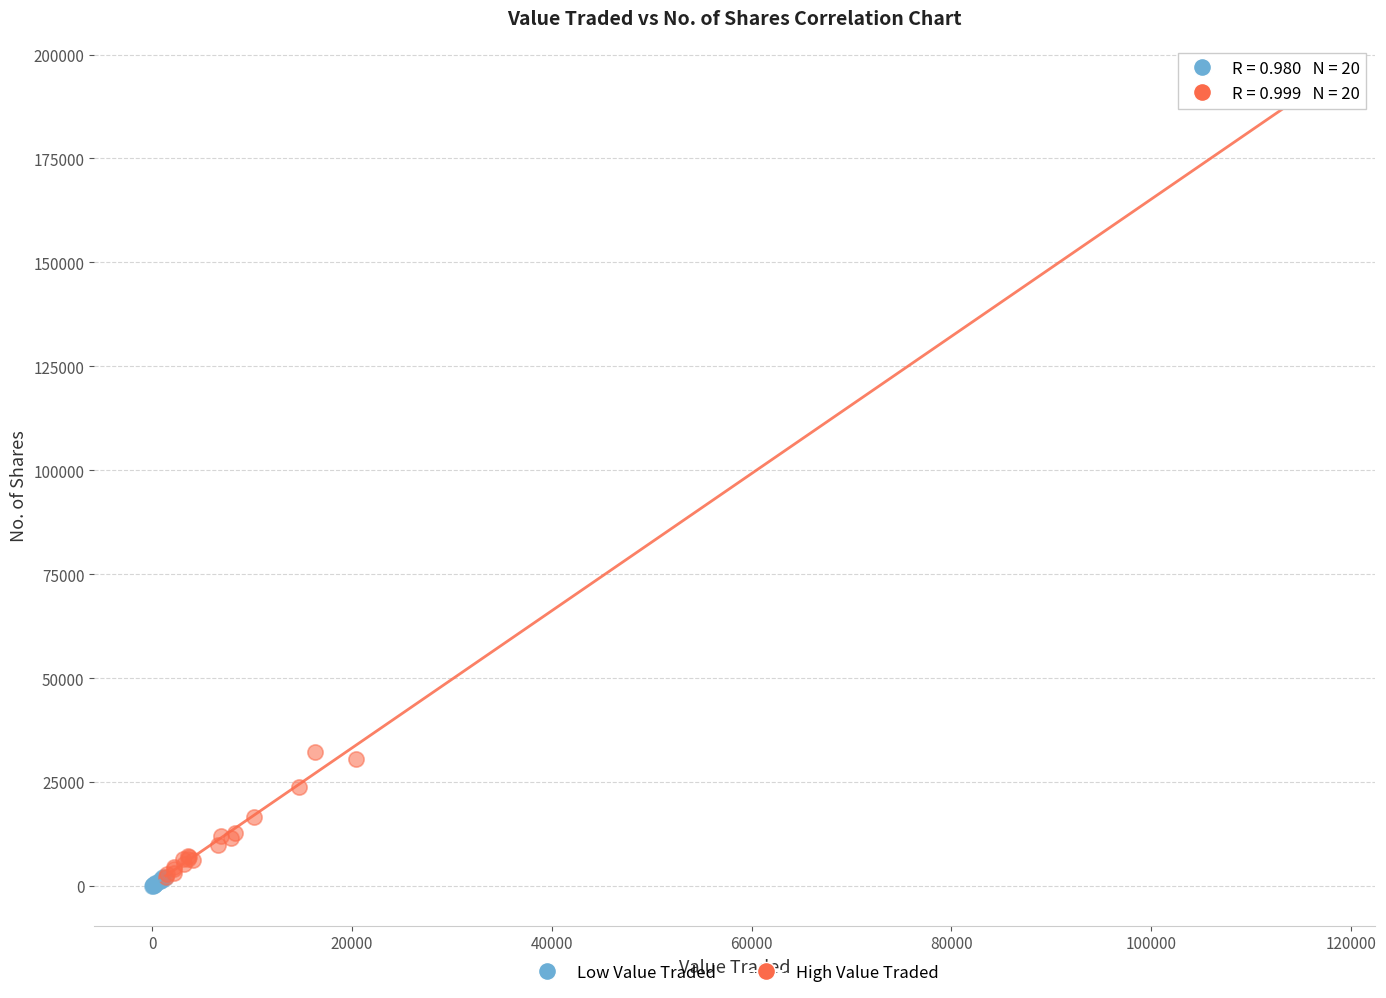

Which series contains the lowest Y value?

Low Value Traded